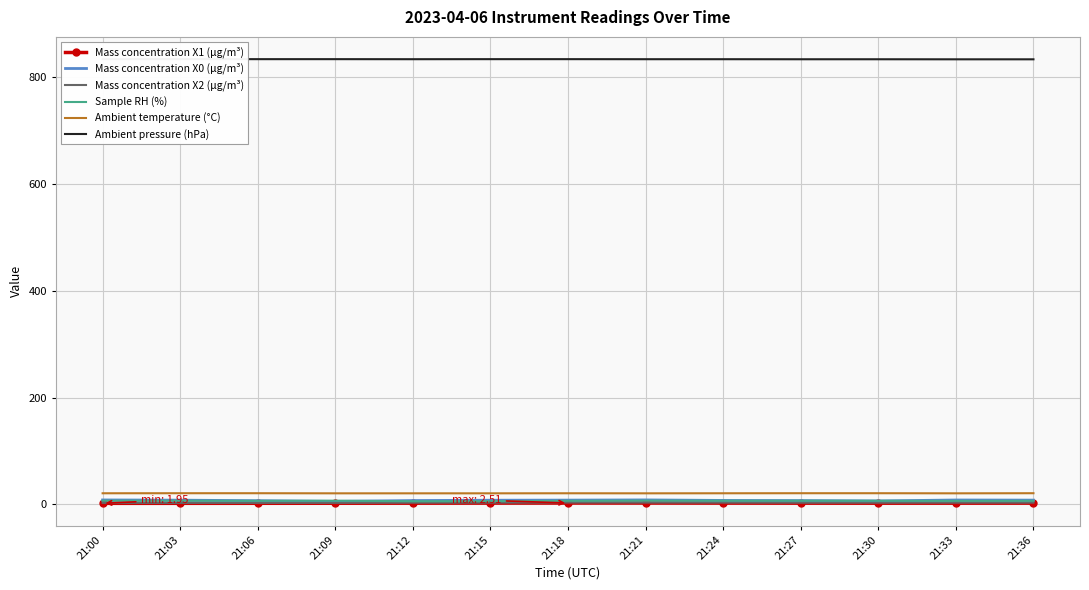

Reading left to right, extract all data points from this chart.

Mass concentration X1 (μg/m³): 1.9	2.0	2.0	2.1	2.2	2.4	2.5	2.5	2.4	2.3	2.2	2.2	2.3
Mass concentration X0 (μg/m³): 8.3	7.9	6.9	5.6	7.2	7.8	8.0	8.3	7.4	7.1	6.4	8.2	8.0
Mass concentration X2 (μg/m³): 2.8	2.8	2.8	2.8	3.1	3.3	3.5	3.4	3.3	3.1	3.1	3.2	3.2
Sample RH (%): 6.9	6.9	6.7	6.9	5.9	6.0	6.7	7.0	6.9	6.9	6.8	6.6	6.7
Ambient temperature (°C): 20.8	20.9	20.9	20.7	20.7	20.7	20.8	20.7	20.8	20.9	20.9	20.7	20.9
Ambient pressure (hPa): 833.7	833.8	833.7	833.7	833.6	833.7	833.7	833.6	833.6	833.5	833.5	833.4	833.4